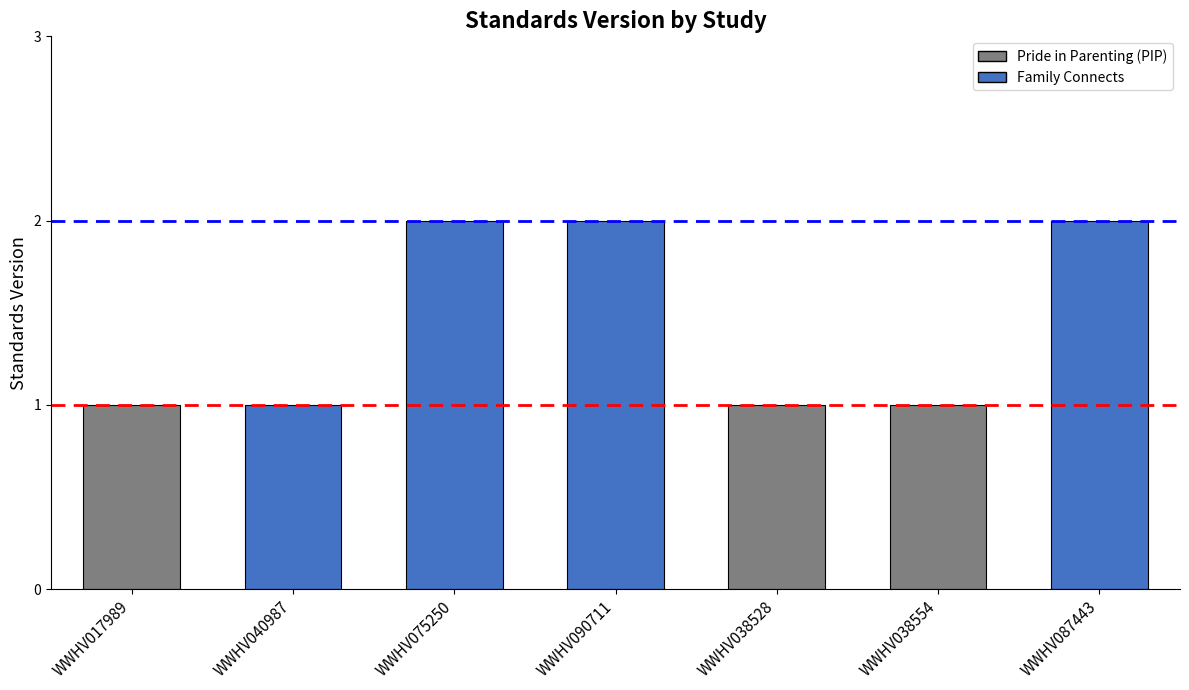

How many bars are there in total?

7